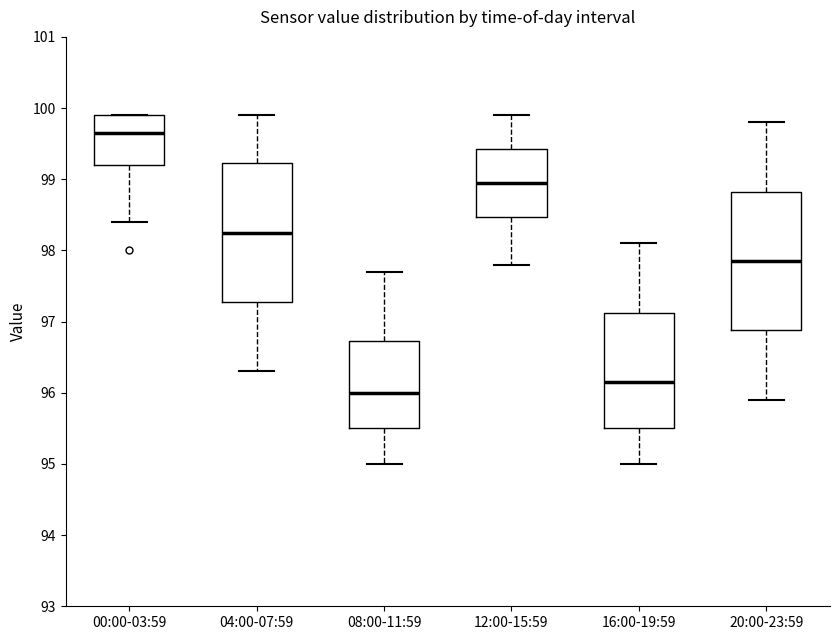

Reading left to right, read every box against the y-axis: the position of its median line, the range the box covers, and the ends of its whiskers. The values are not printed on the chart, so give them approximately, as read against the axis.

00:00-03:59: median 99.7, box 99.2 to 99.9, whiskers 98.4 to 99.9
04:00-07:59: median 98.3, box 97.3 to 99.2, whiskers 96.3 to 99.9
08:00-11:59: median 96.0, box 95.5 to 96.7, whiskers 95.0 to 97.7
12:00-15:59: median 99.0, box 98.5 to 99.4, whiskers 97.8 to 99.9
16:00-19:59: median 96.2, box 95.5 to 97.1, whiskers 95.0 to 98.1
20:00-23:59: median 97.9, box 96.9 to 98.8, whiskers 95.9 to 99.8